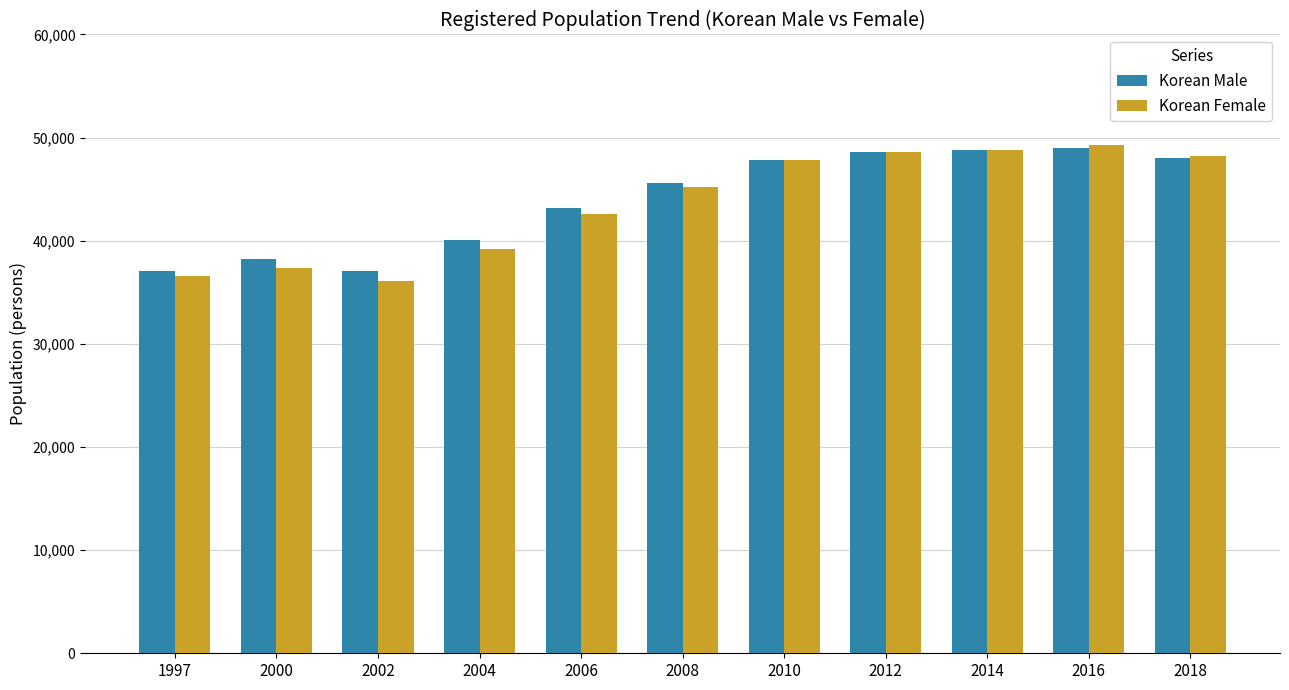

How many categories are shown in the chart?

11